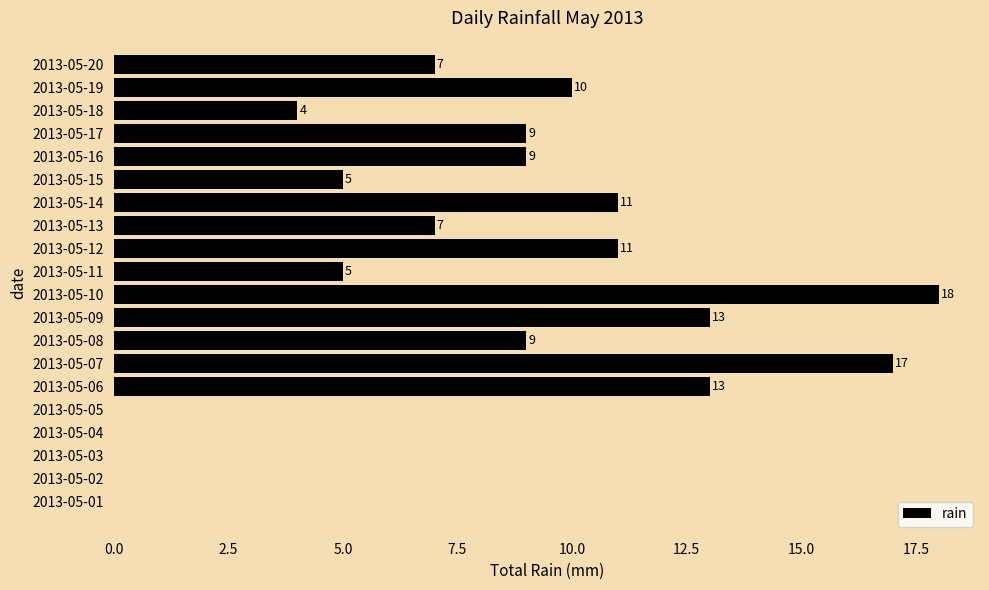

What is the greatest value displayed?

18